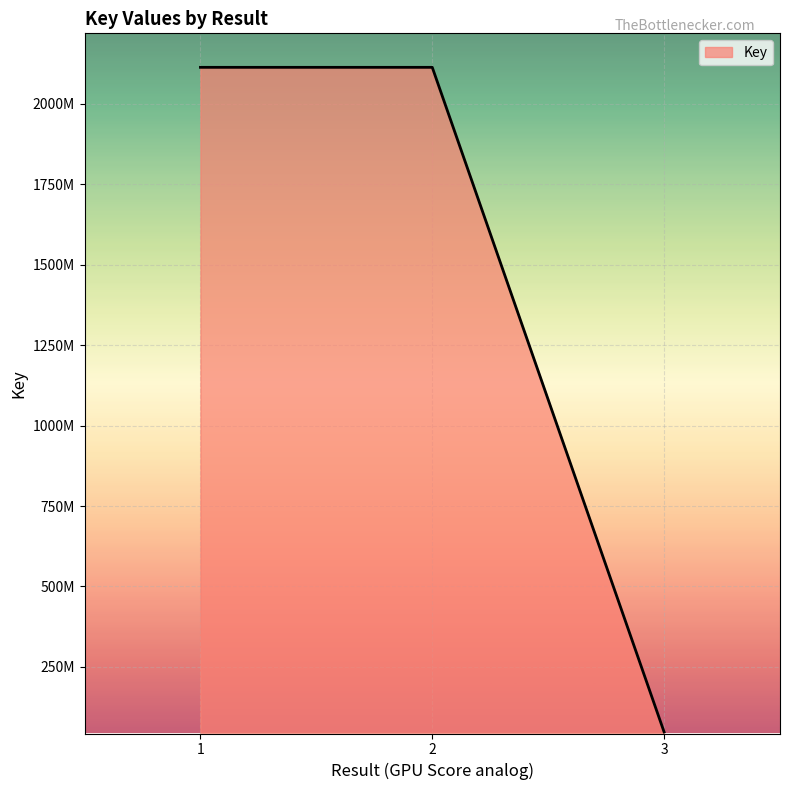

Is this an area chart (filled region under the line)?

Yes